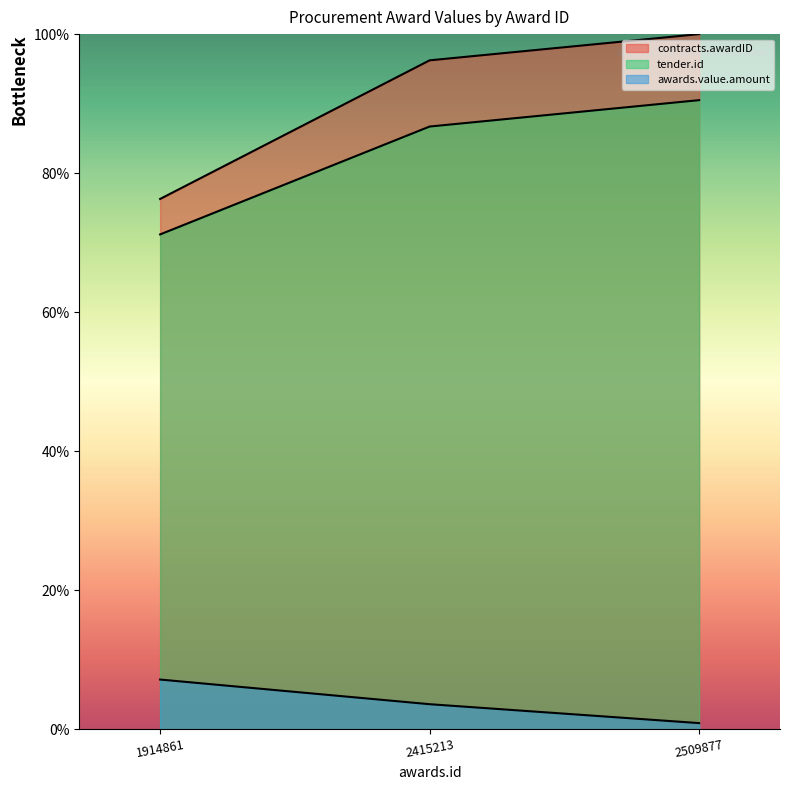

List the series in order of their peak value, lowest first.

awards.value.amount, tender.id, contracts.awardID